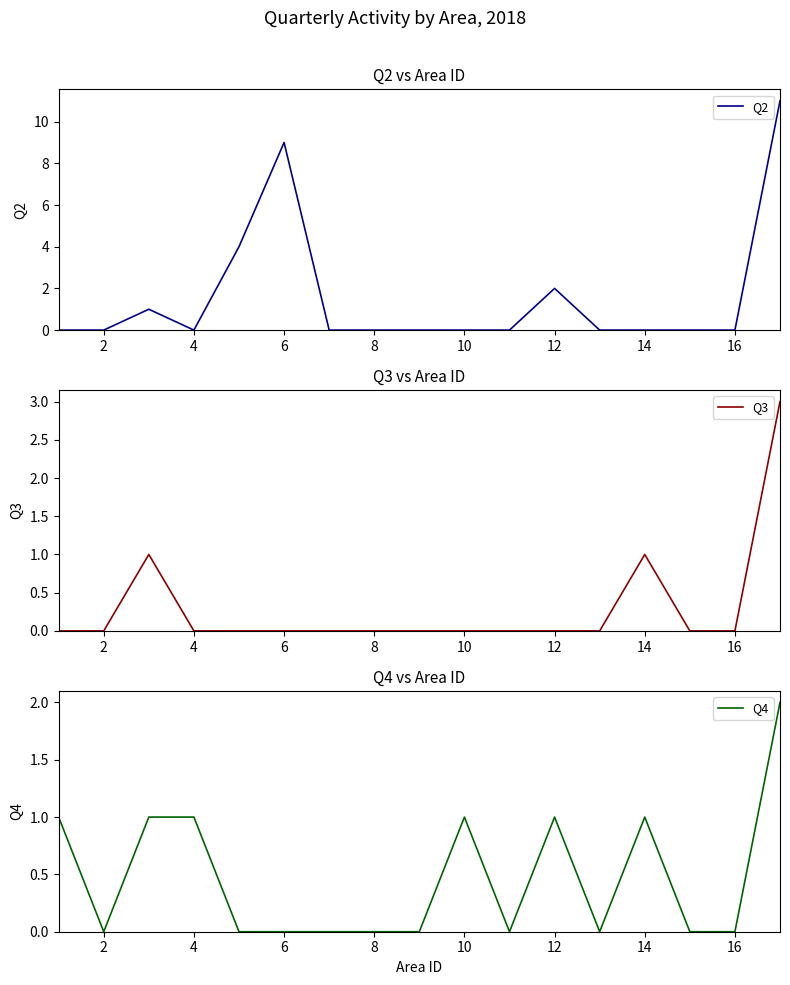

True or false: Q2 has a value of -7 at 14.

False